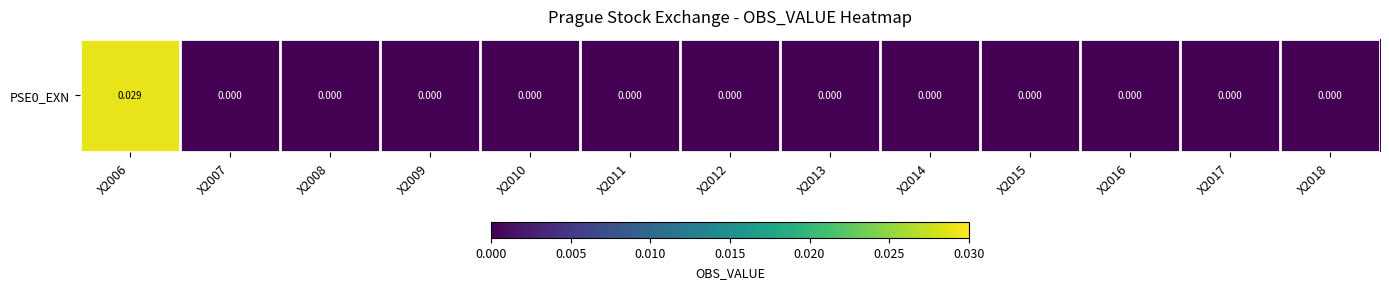

Reading left to right, list all the values displayed in this chart.

X2006=0.0	X2007=0.0	X2008=0.0	X2009=0.0	X2010=0.0	X2011=0.0	X2012=0.0	X2013=0.0	X2014=0.0	X2015=0.0	X2016=0.0	X2017=0.0	X2018=0.0